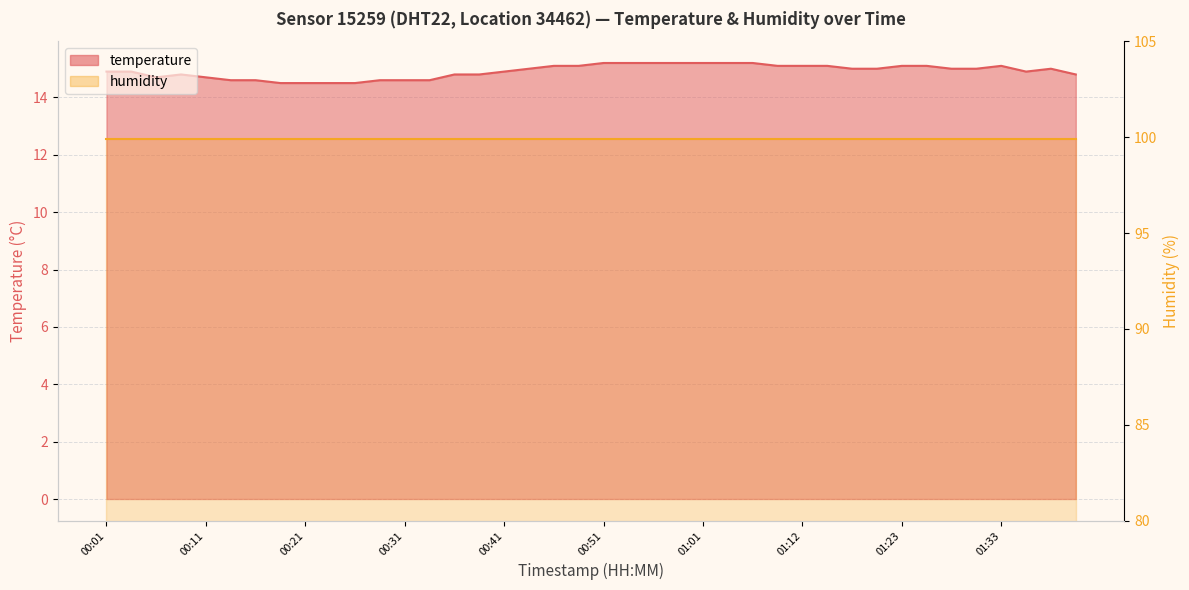

Count the values in the range 14 to 15.

25